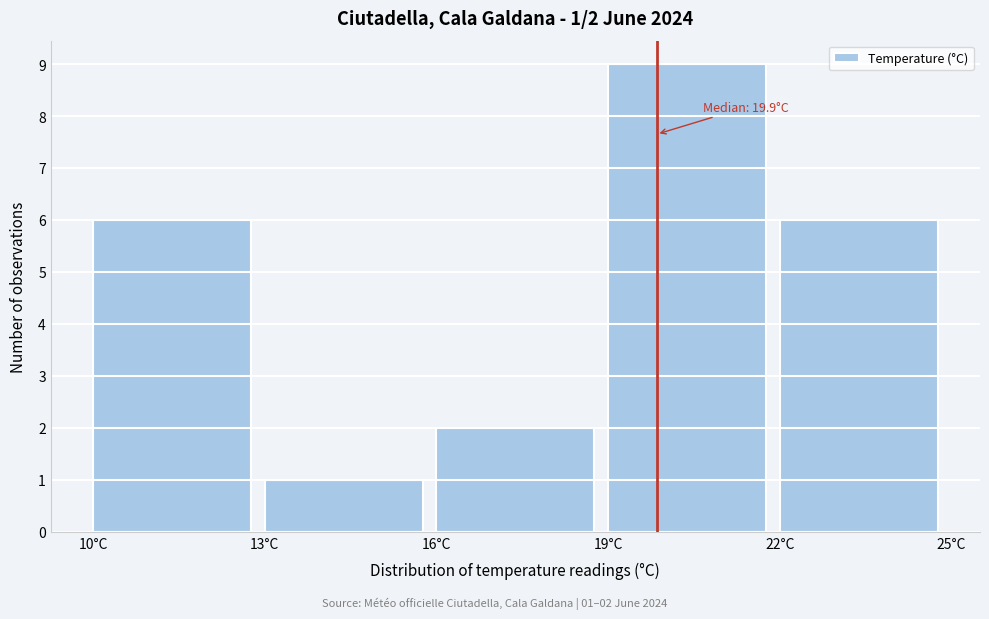

Which range on the x-axis has the tallest bar?

19 to 22